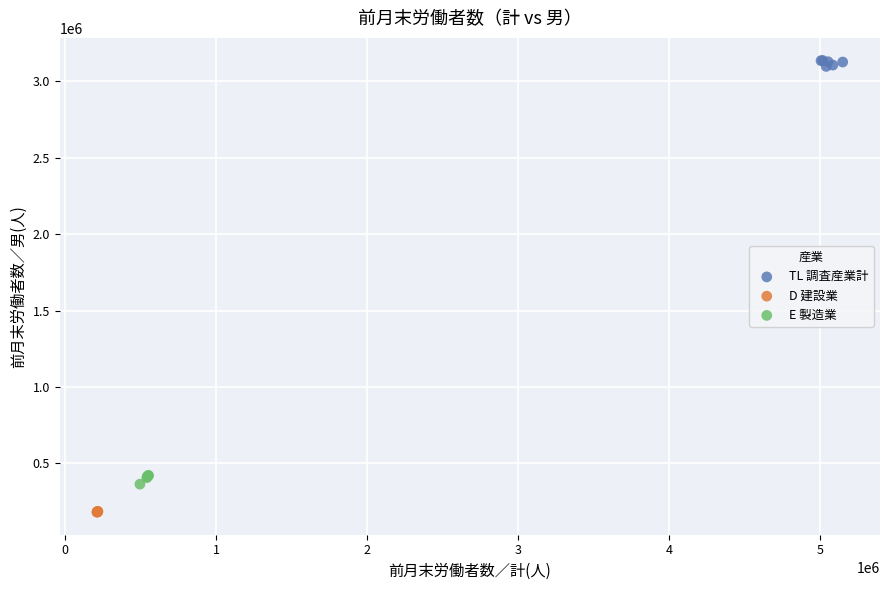

Which series reaches the maximum Y coordinate?

TL 調査産業計